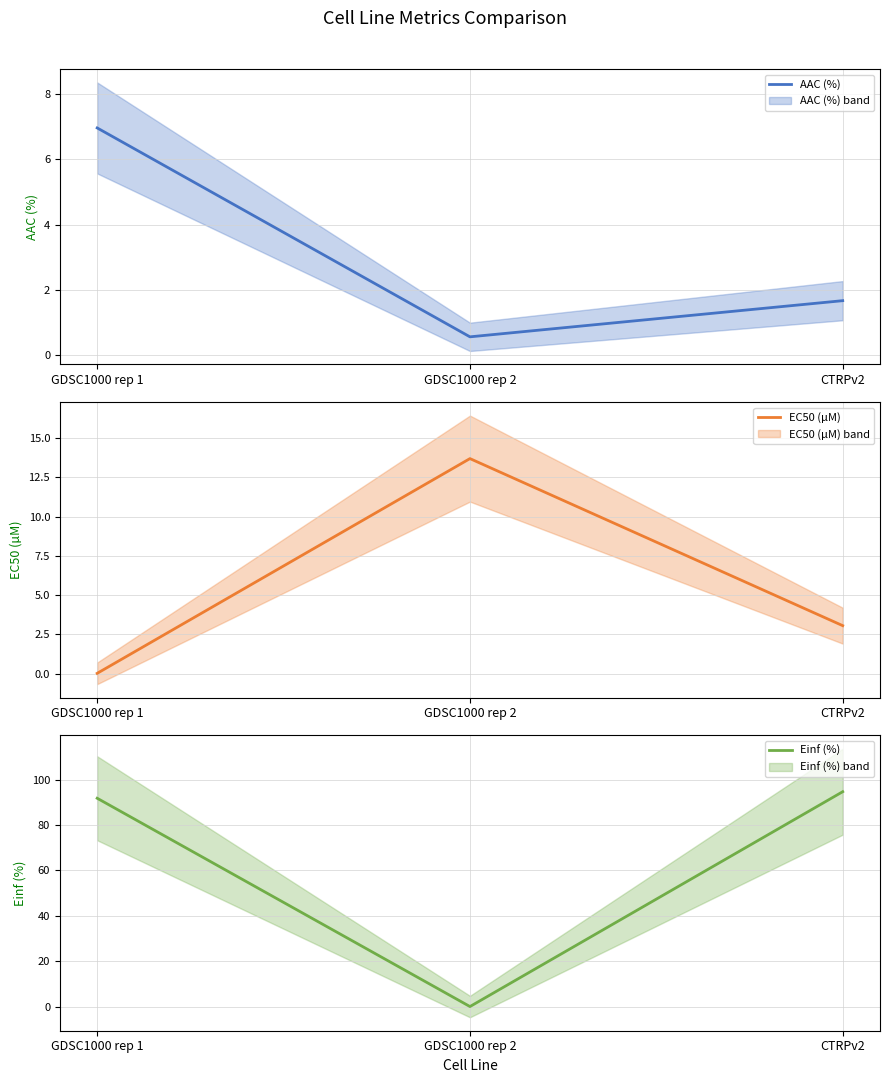

What is the greatest value displayed?

94.7